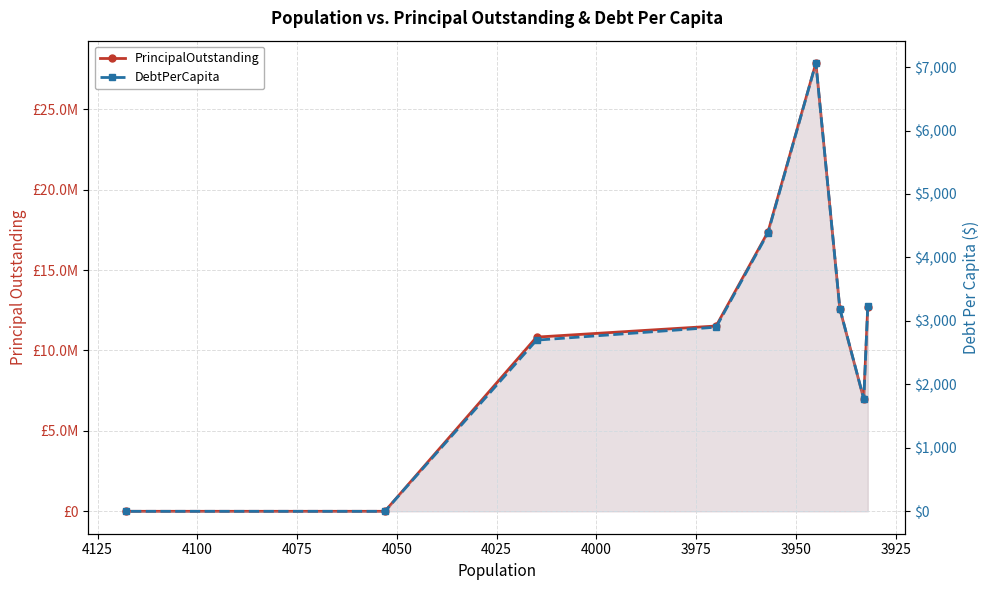

Rank the series by their maximum value, from highest to lowest.

PrincipalOutstanding, DebtPerCapita